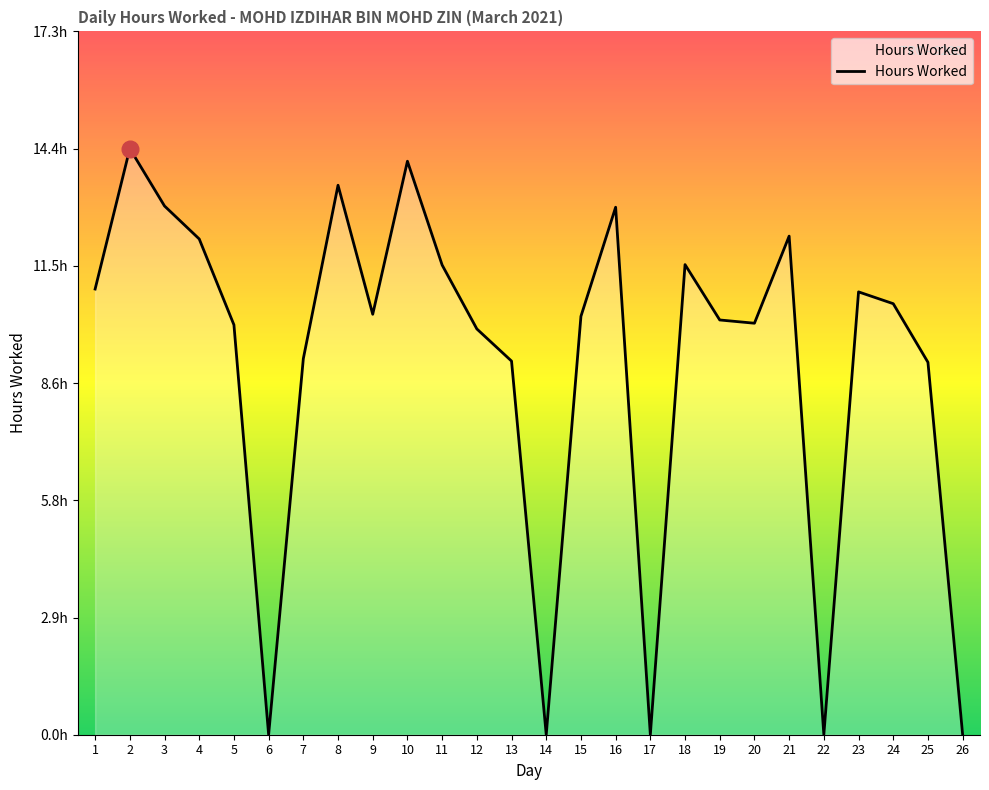

Is this an area chart (filled region under the line)?

Yes